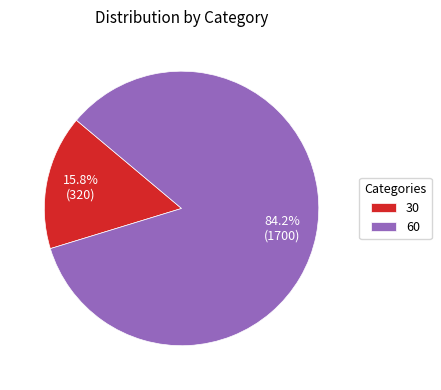

Rank the categories by value from lowest to highest.

30, 60